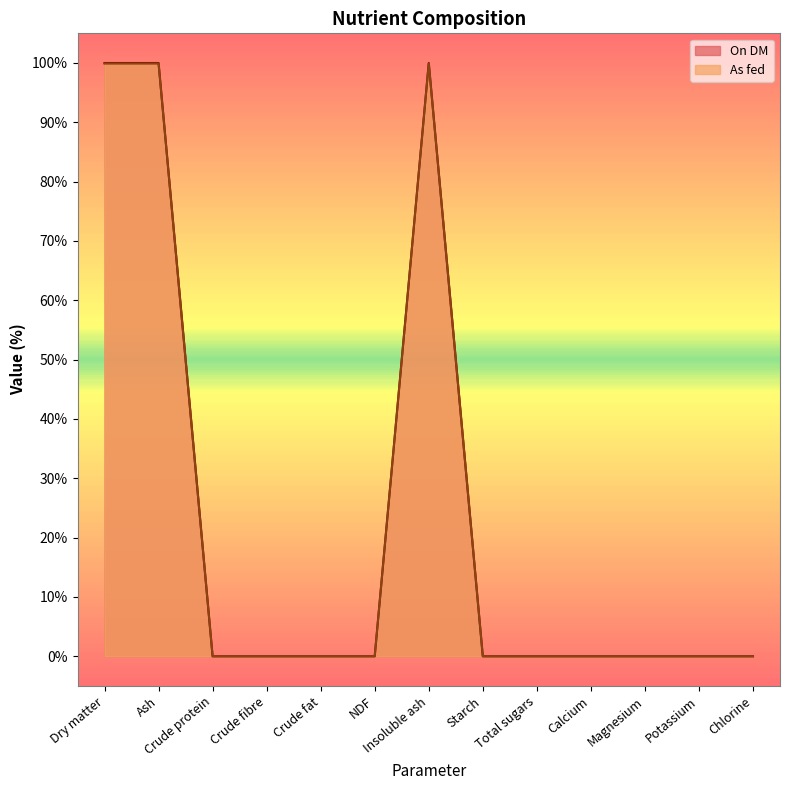

What is the average value of the As fed series?

23.1